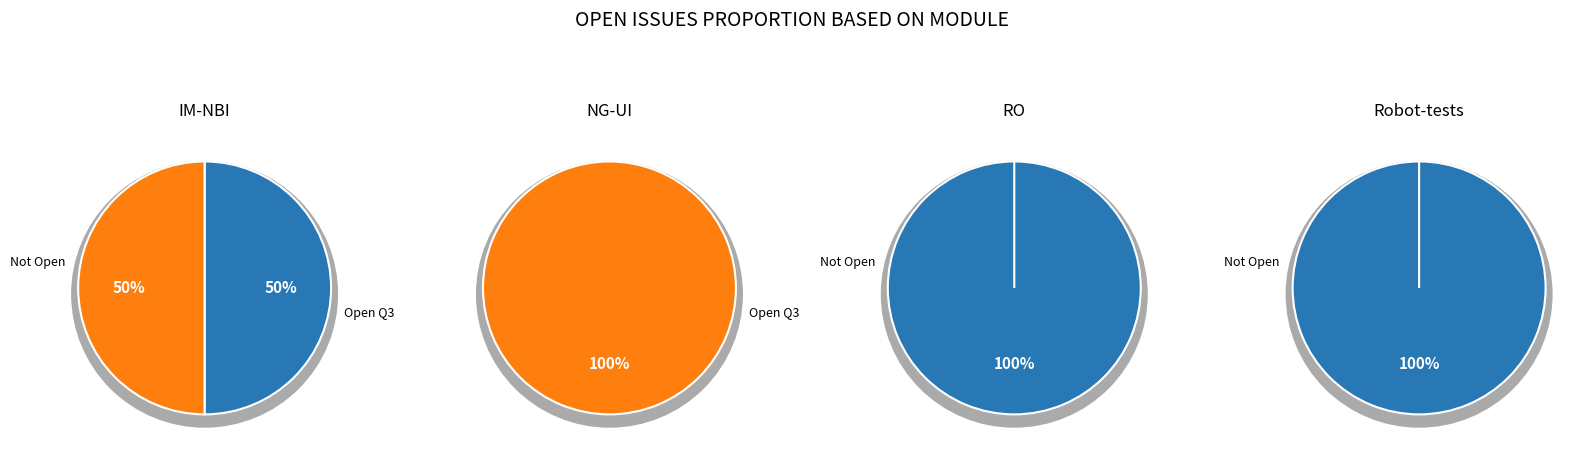

To the nearest percent, what is the difference between the largest and smallest slice percentages?

50%